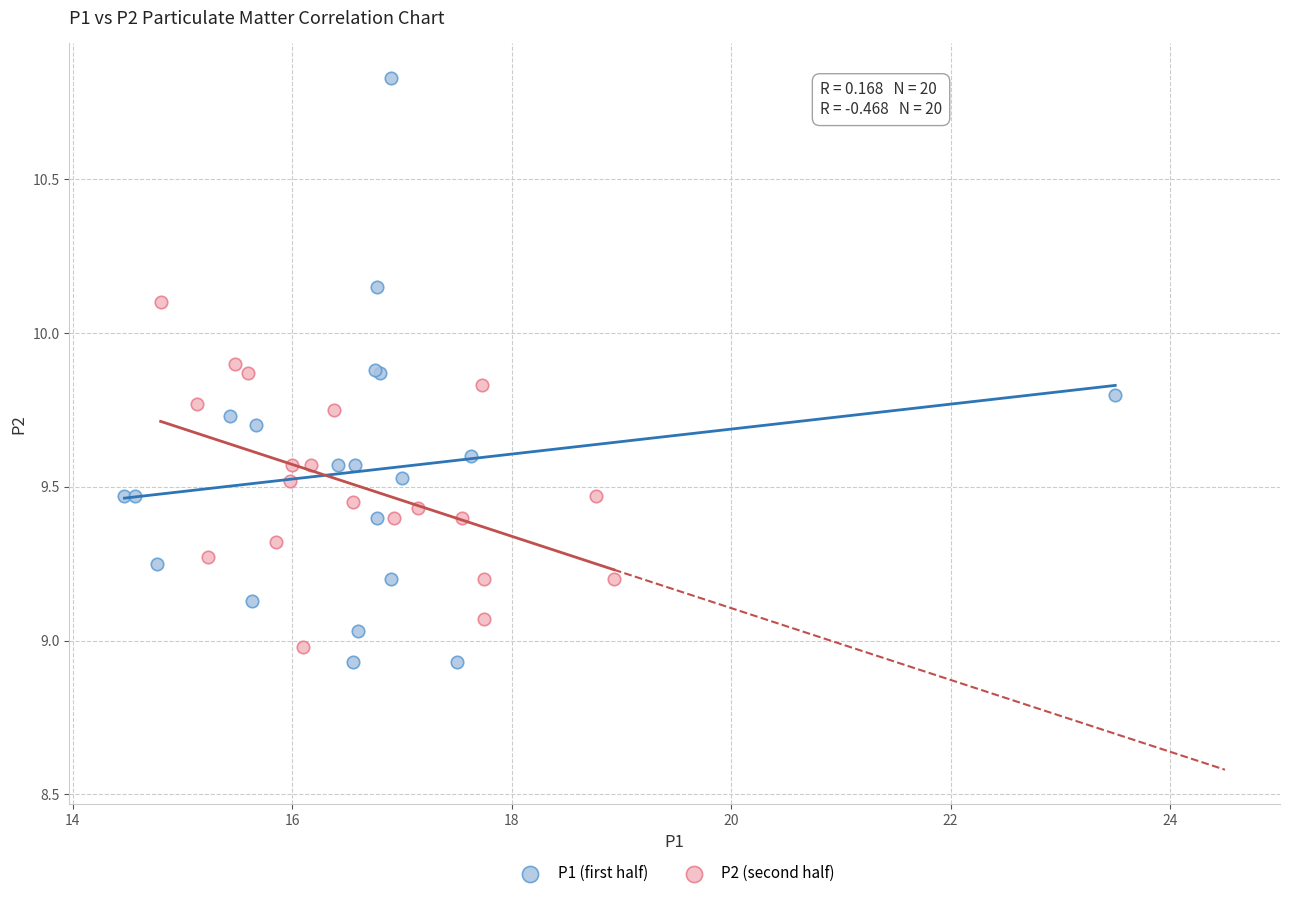

Which series has the largest Y range (max minus min)?

P1 (first half)